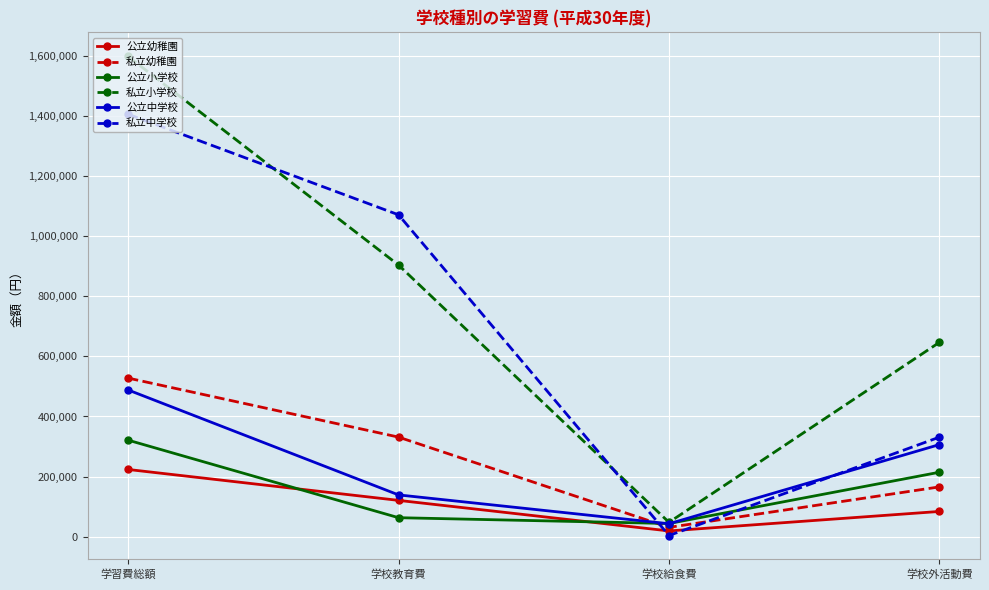

True or false: 公立小学校 has a value of 354404 at 学校外活動費.

False